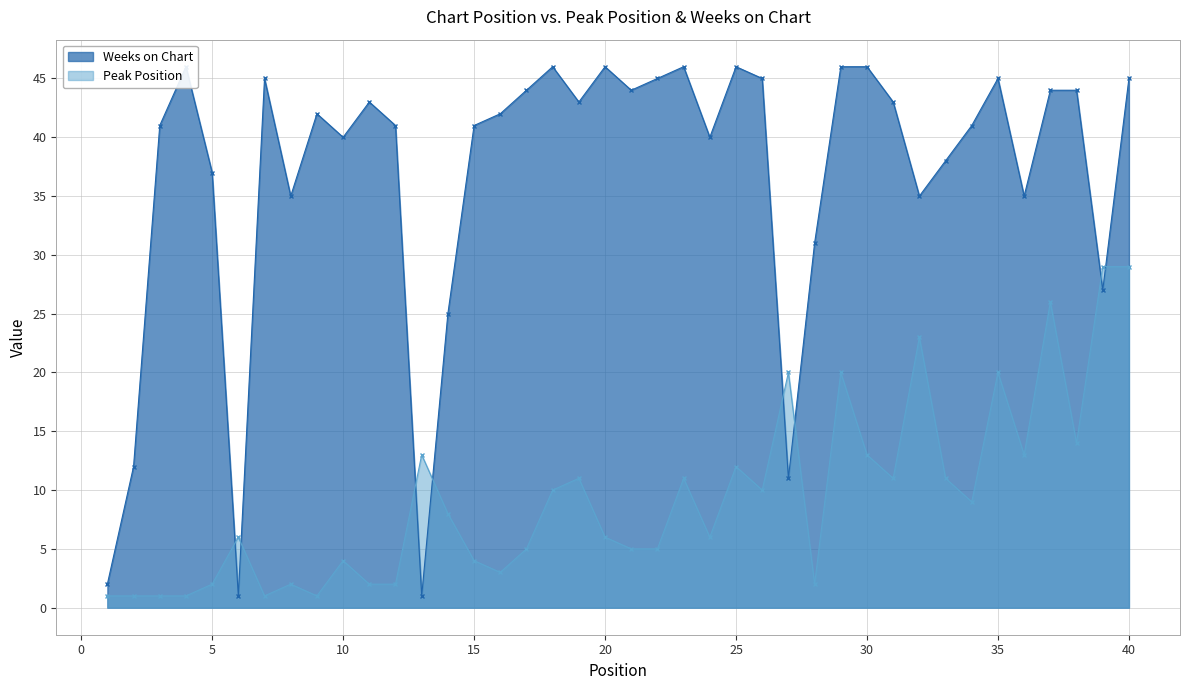

What value does the Weeks on Chart series have at 39, to the nearest 10?

30